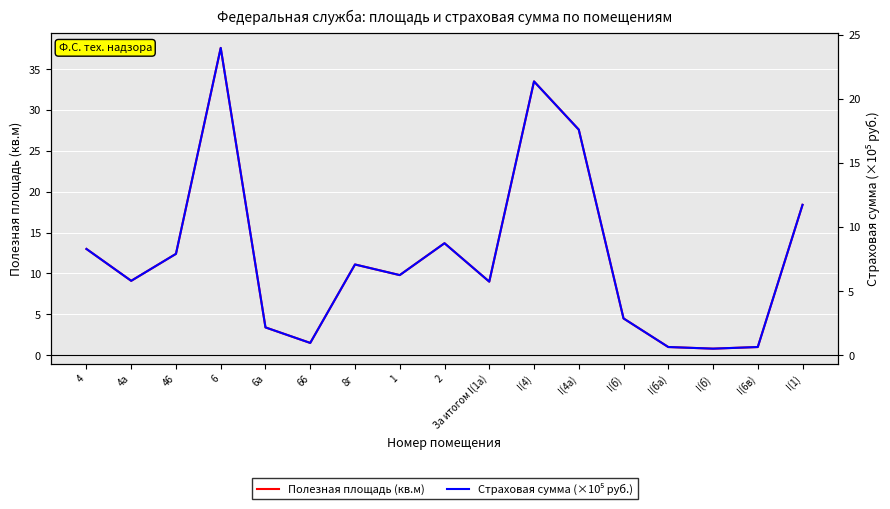

True or false: Страховая сумма (×10⁵ руб.) and Полезная площадь (кв.м) cross at least once.

False